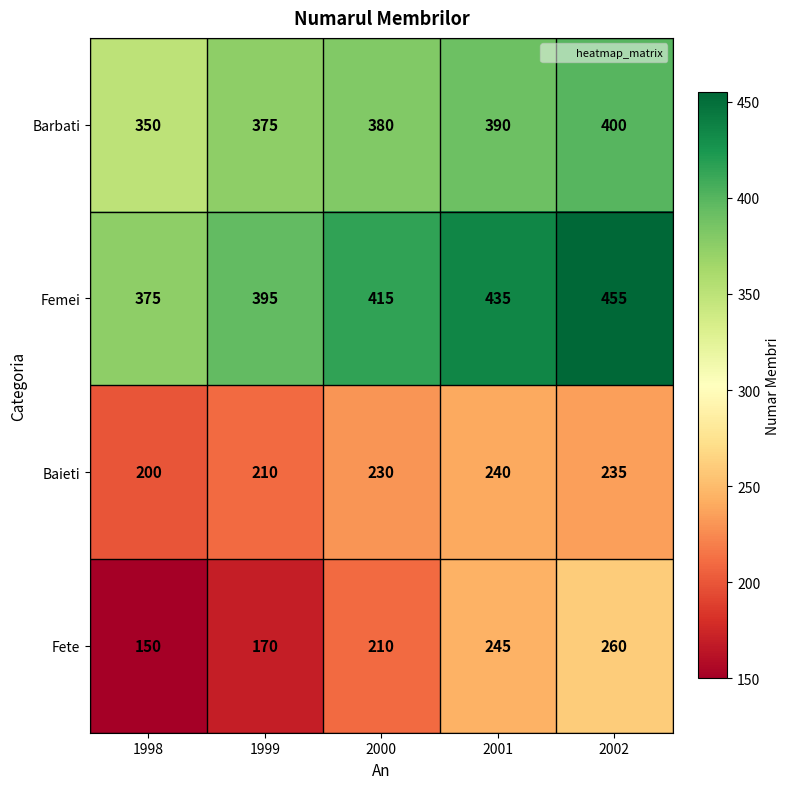

Count the number of data series in this chart.

4